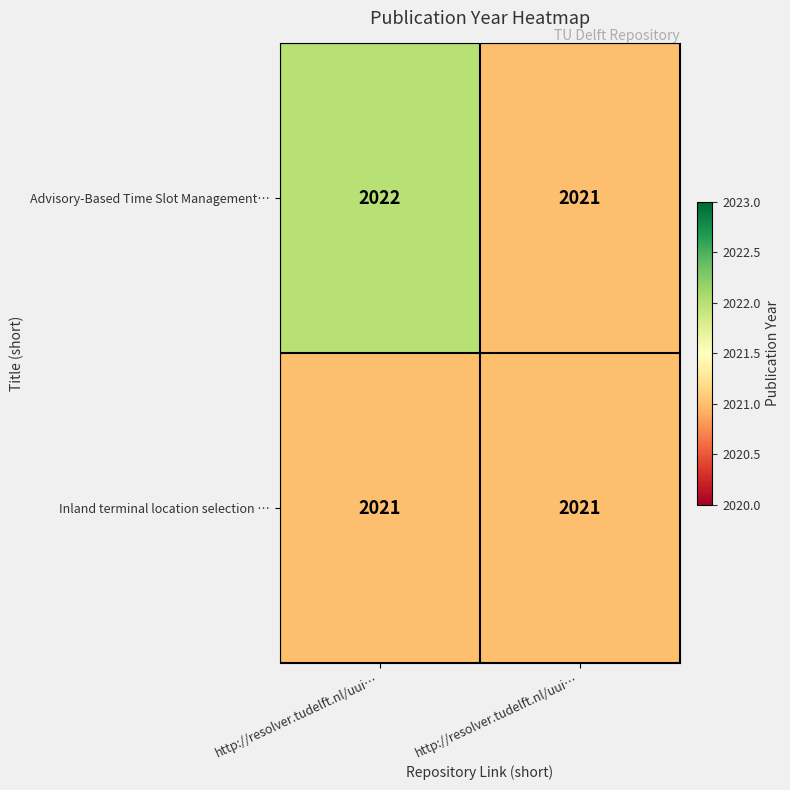

At how many categories does at least one series exceed 2021?

1